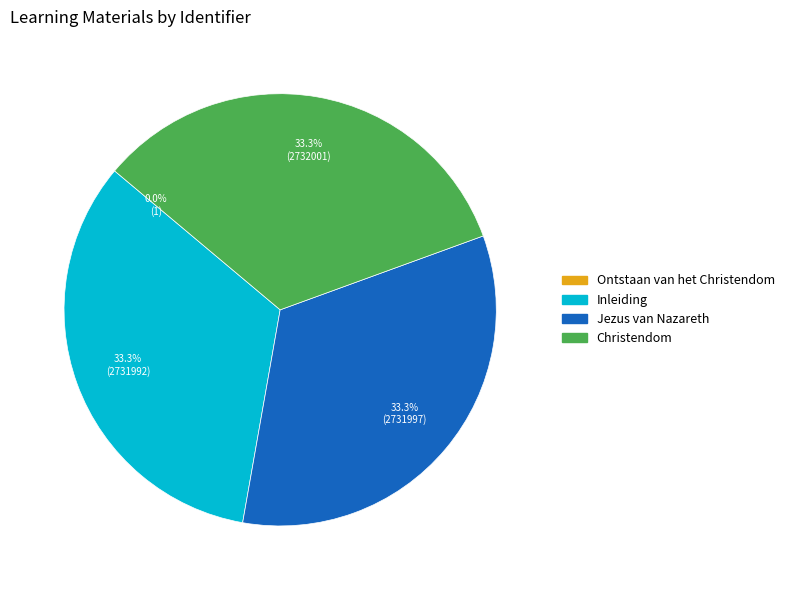

Approximately how many times larger is the value at Jezus van Nazareth compared to Christendom?

1.0